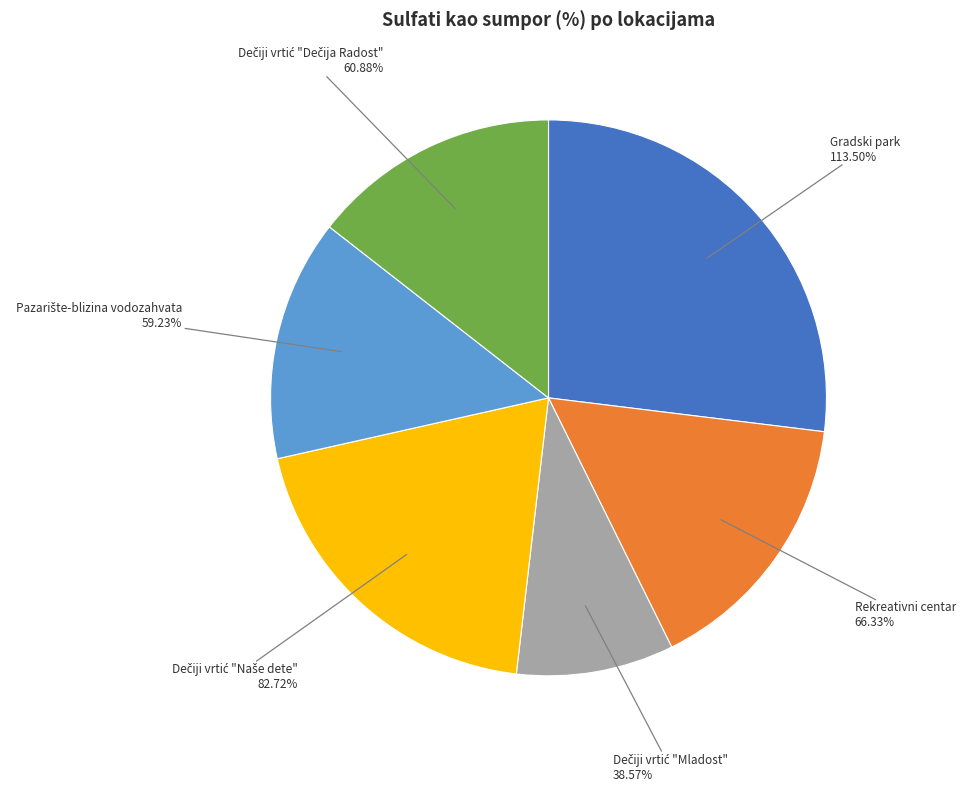

To the nearest percent, what portion does Dečiji vrtić "Dečija Radost" represent?

14%